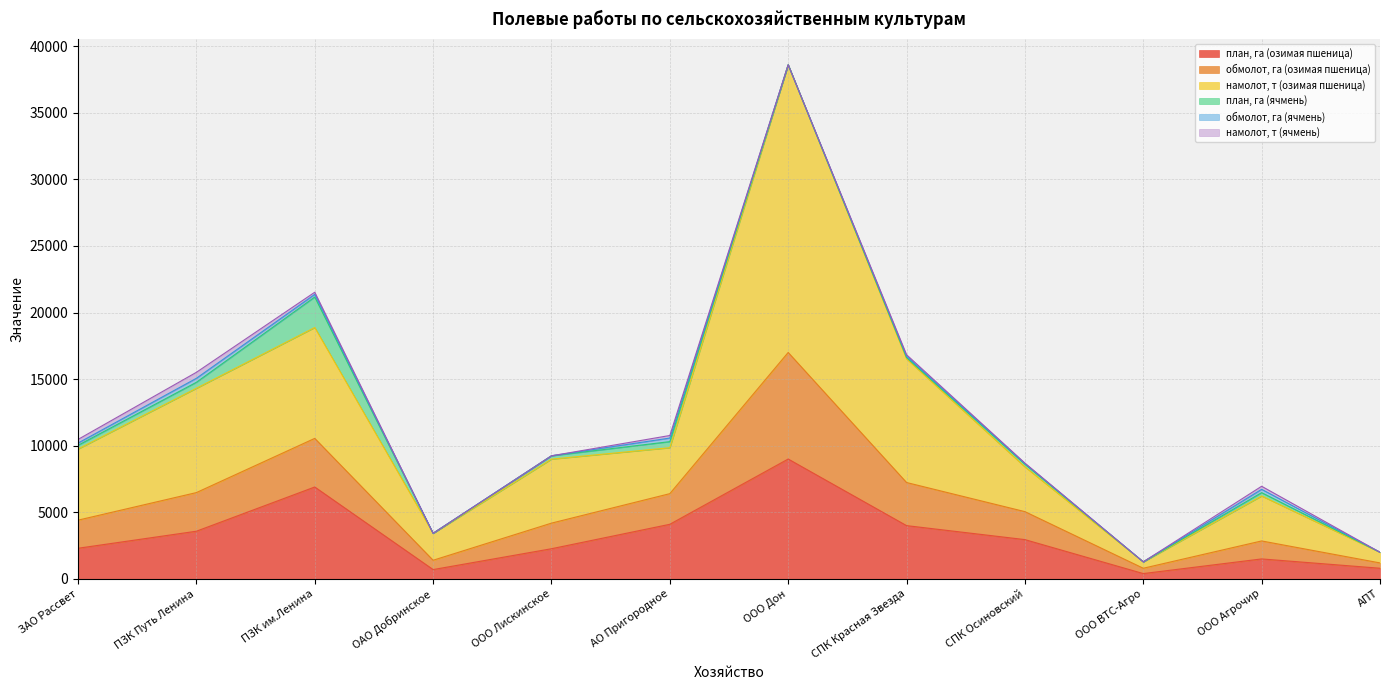

Is it true that намолот, т (озимая пшеница) equals 552 at АПТ?

False